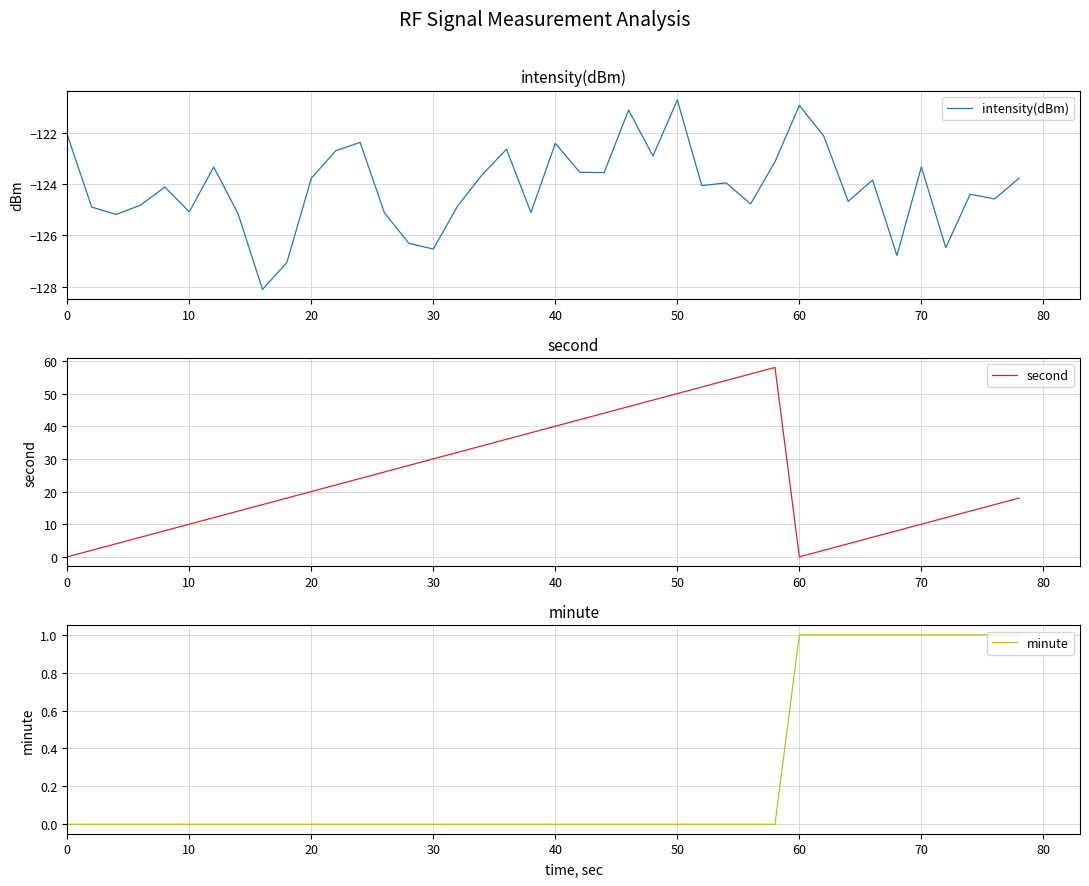

How many values in the intensity(dBm) series are below -123?

30